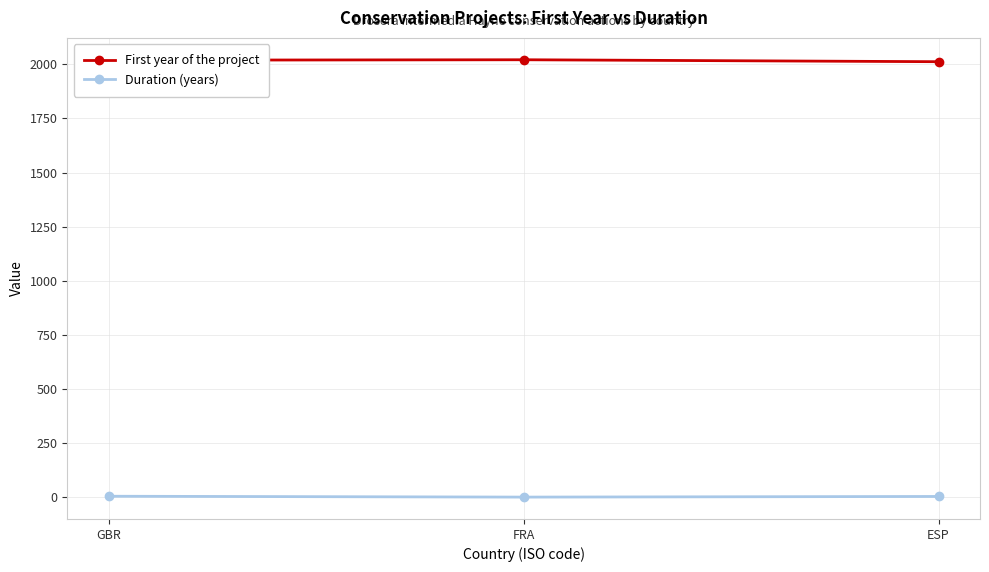

What is the spread (max minus min) of values at ESP?

2009